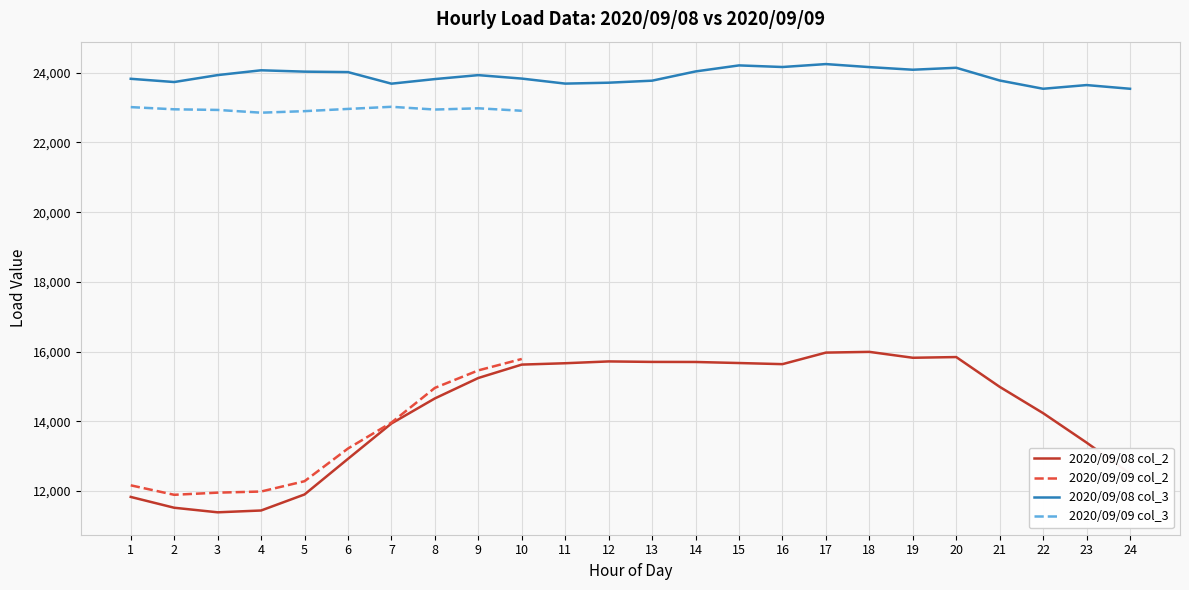

Rank the series by their maximum value, from lowest to highest.

2020/09/09 col_2, 2020/09/08 col_2, 2020/09/09 col_3, 2020/09/08 col_3